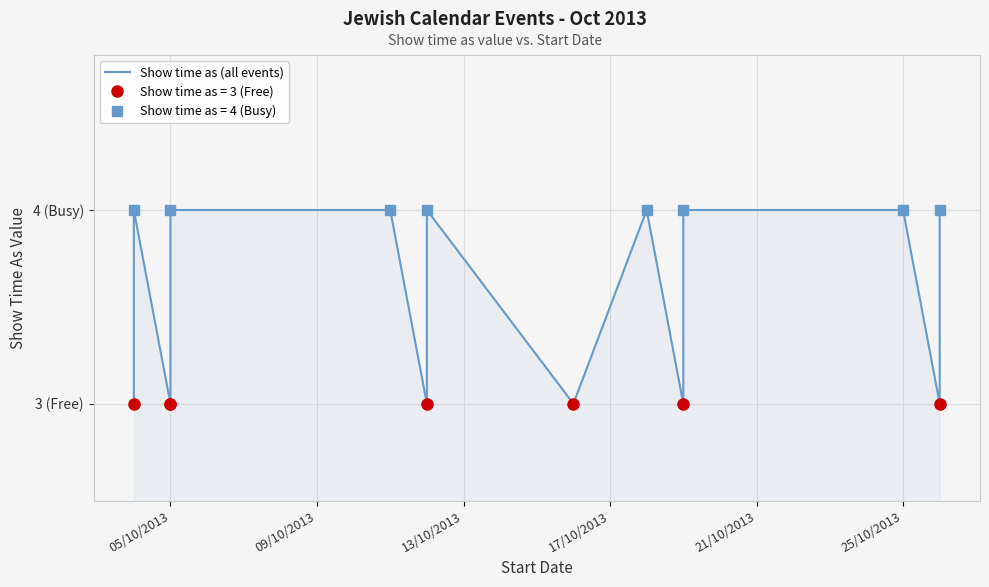

How many values are below 4?

7